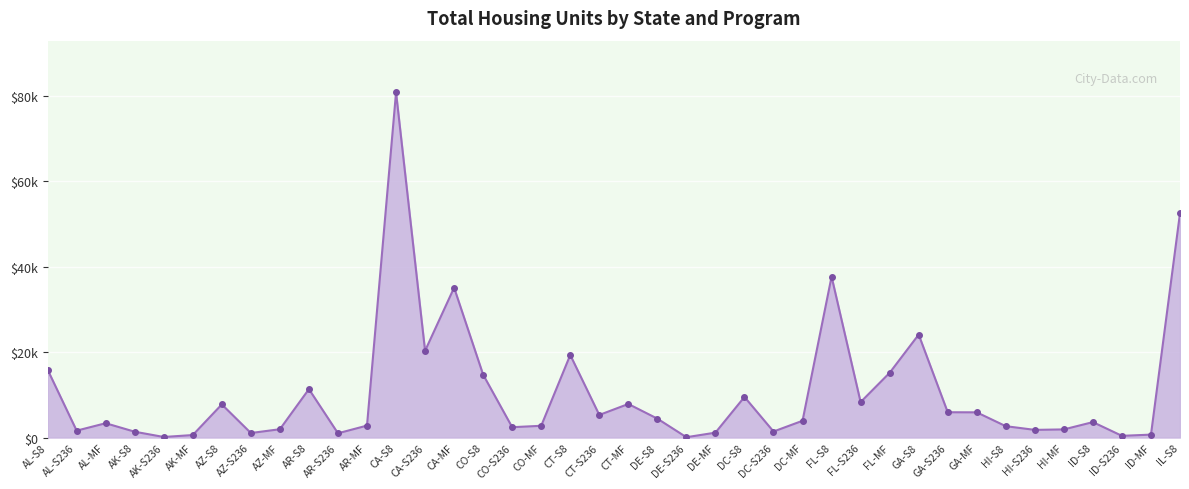

Does the chart have visible grid lines?

Yes